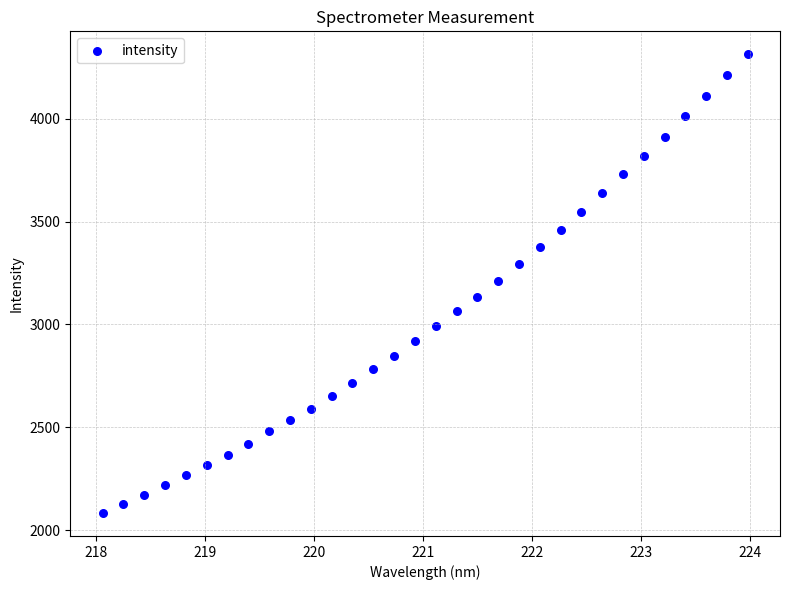

What is the range of Y values (max minus min)?

2230.9